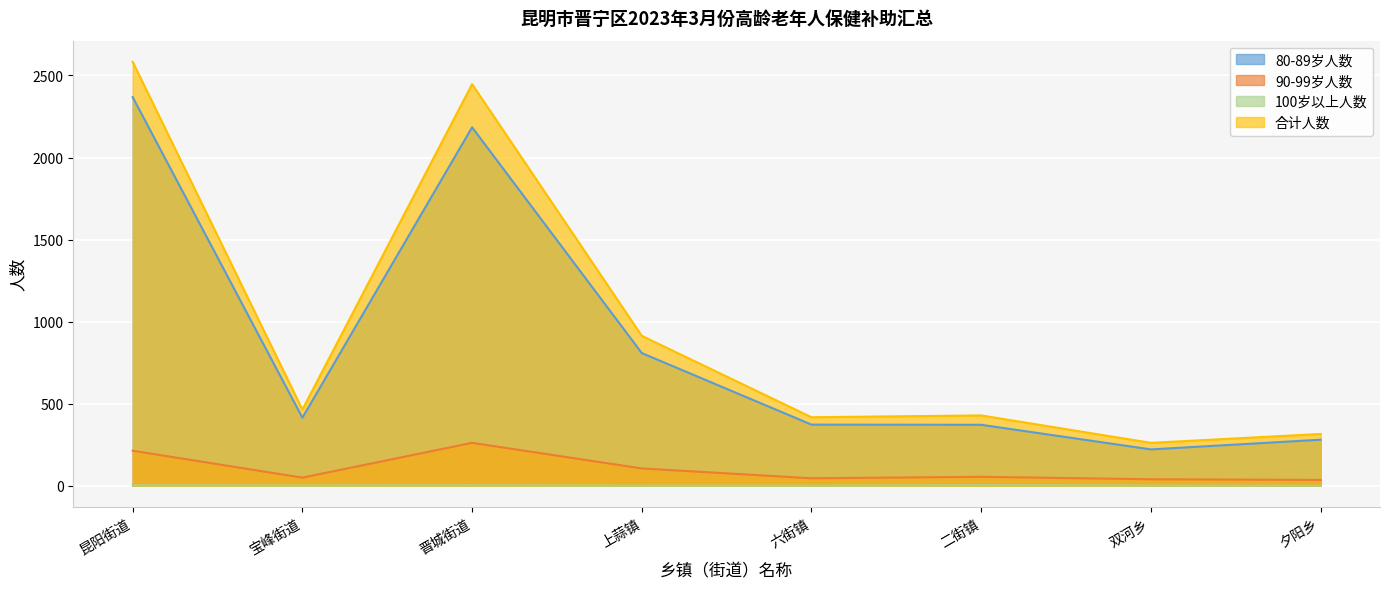

At 双河乡, list the series in order from largest to smallest.

合计人数, 80-89岁人数, 90-99岁人数, 100岁以上人数